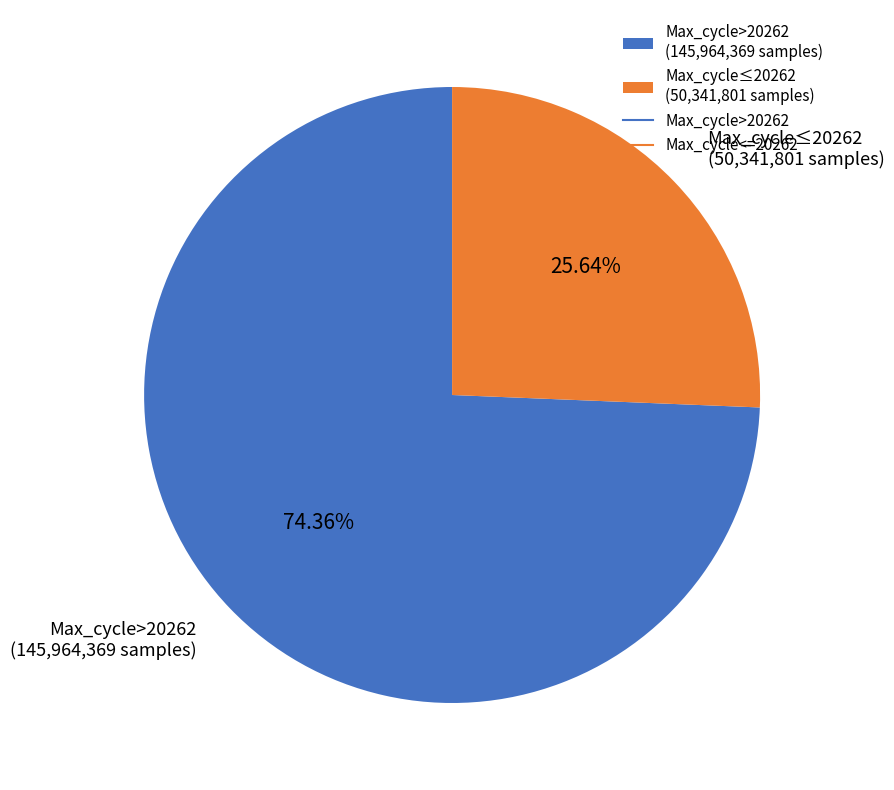

Which category has the biggest portion of the pie?

Max_cycle>20262 (145,964,369 samples)